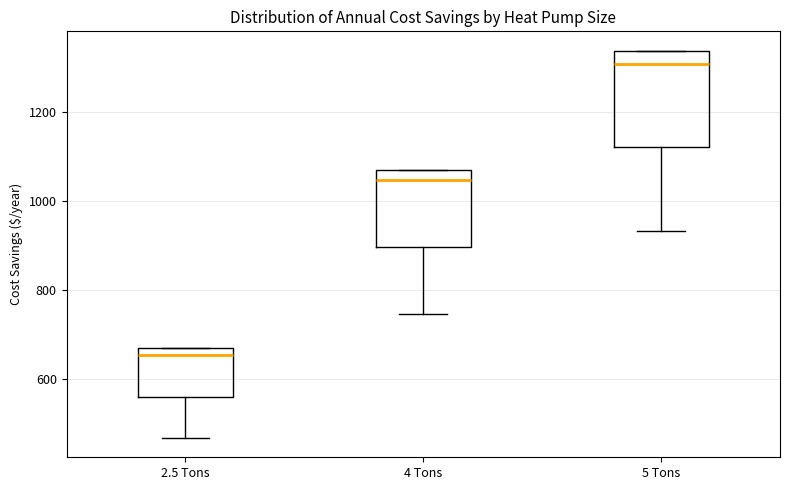

Which box has the lowest median line?

2.5 Tons